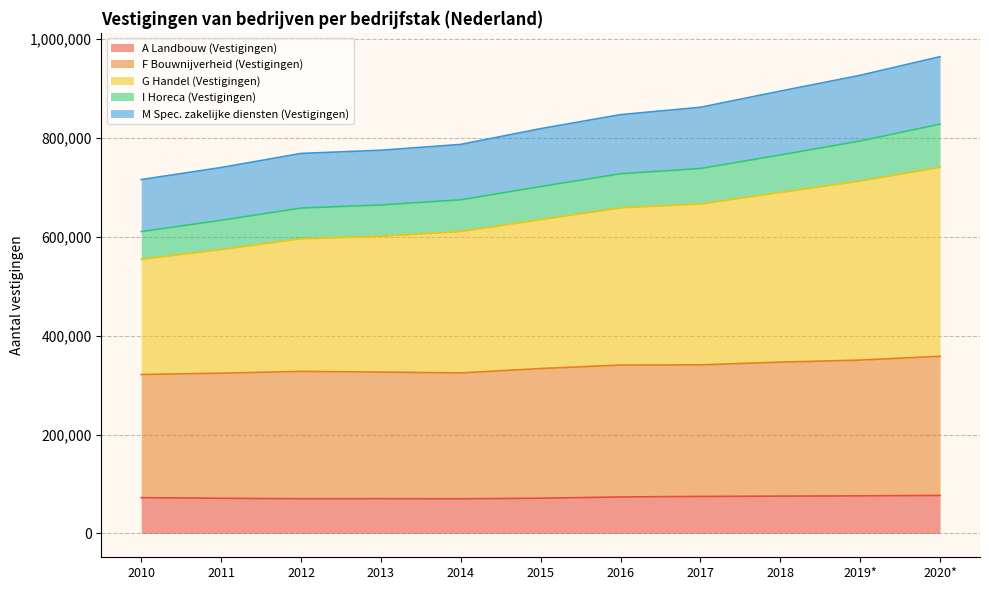

What is the highest value of the A Landbouw (Vestigingen) series?

76865